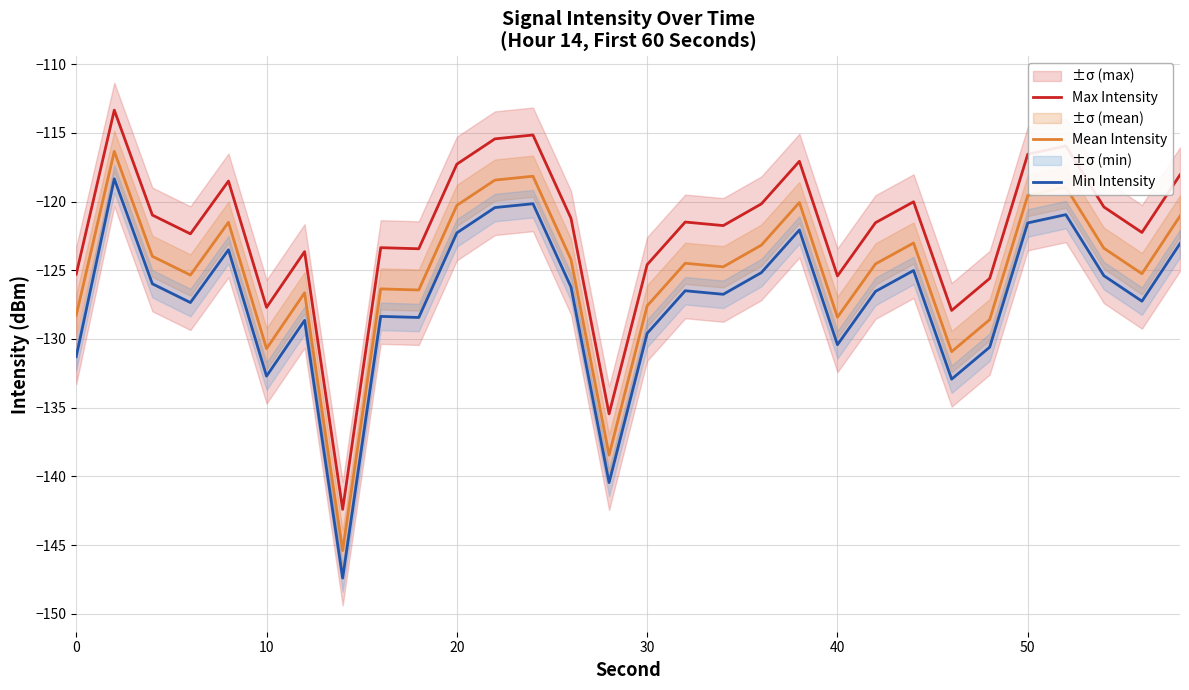

The value of Min Intensity at 50 is -121.6. True or false?

True